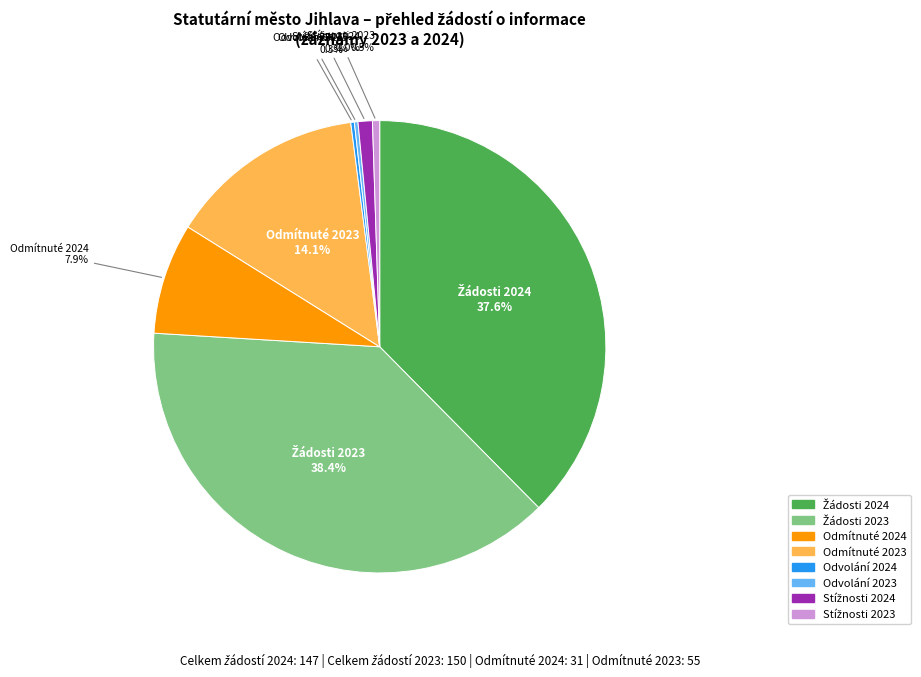

To the nearest percent, what is the difference between the largest and smallest slice percentages?

38%